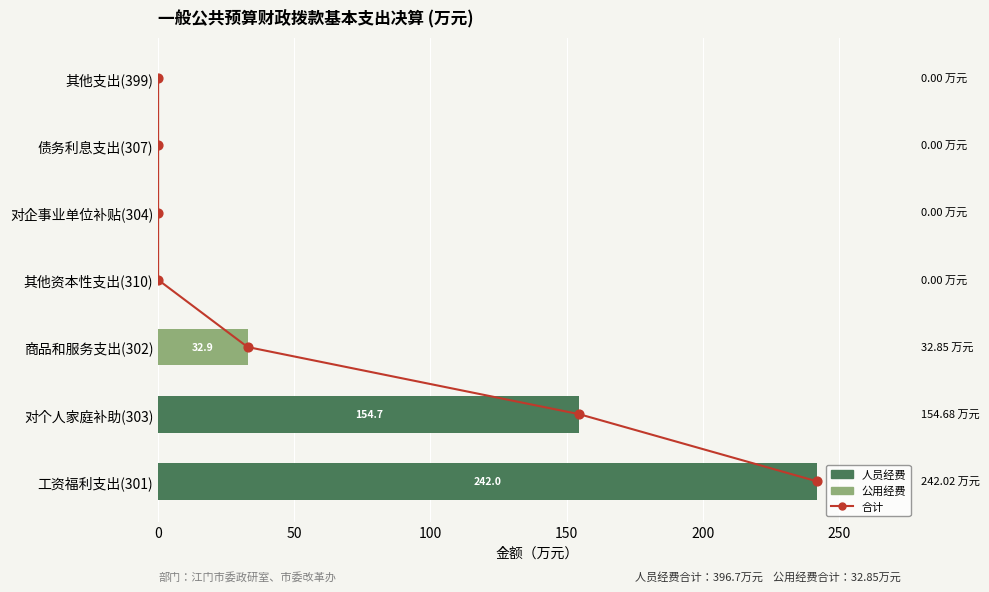

At how many categories does at least one series exceed 147?

2